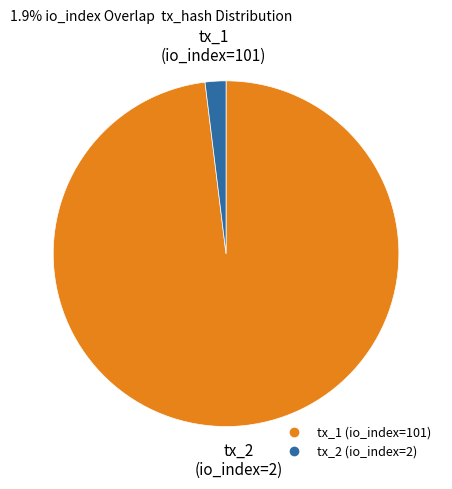

Is it true that tx_1 (io_index=101) is 86% of the pie?

False